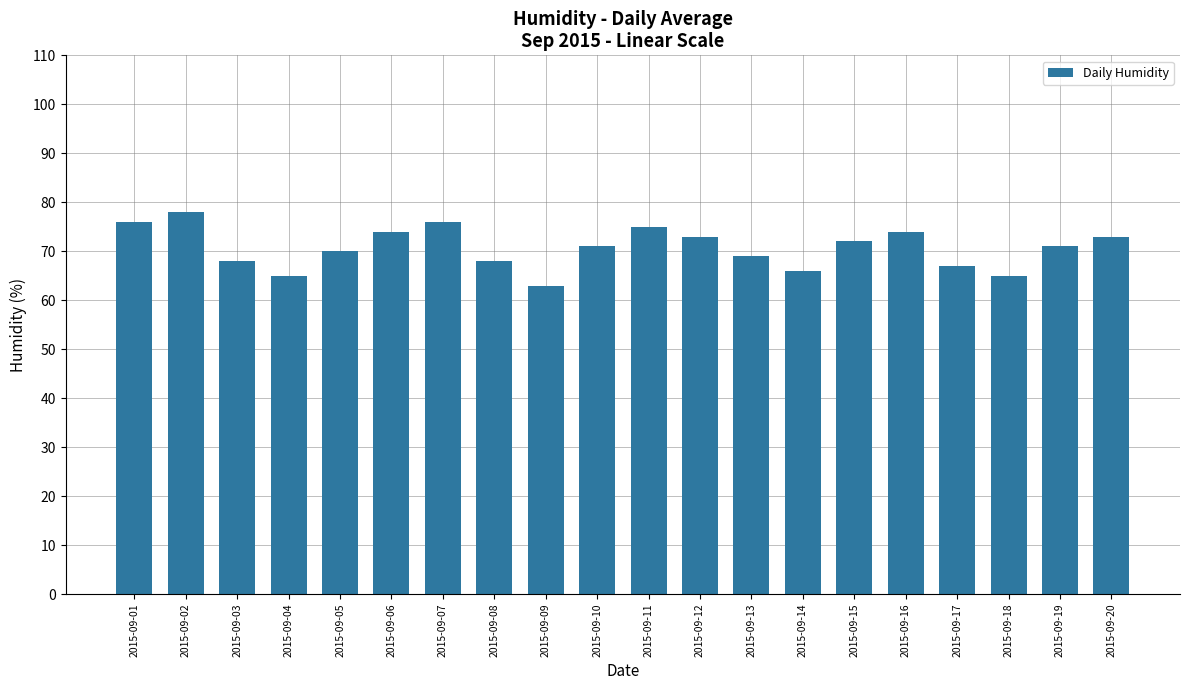

Reading left to right, extract all data points from this chart.

2015-09-01=76	2015-09-02=78	2015-09-03=68	2015-09-04=65	2015-09-05=70	2015-09-06=74	2015-09-07=76	2015-09-08=68	2015-09-09=63	2015-09-10=71	2015-09-11=75	2015-09-12=73	2015-09-13=69	2015-09-14=66	2015-09-15=72	2015-09-16=74	2015-09-17=67	2015-09-18=65	2015-09-19=71	2015-09-20=73